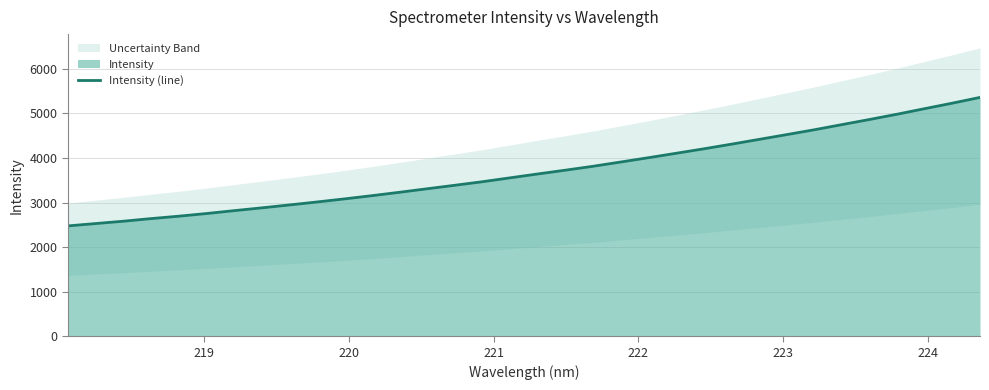

What is the lowest value of the Intensity (line) series?

2475.2